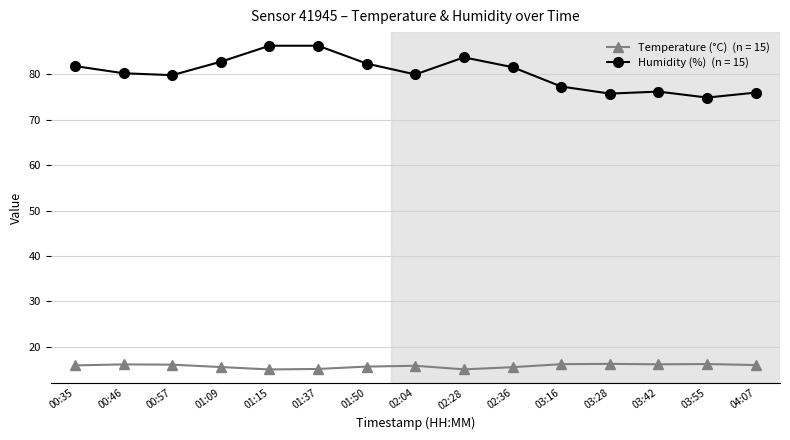

What is the maximum value shown in the chart?

86.3